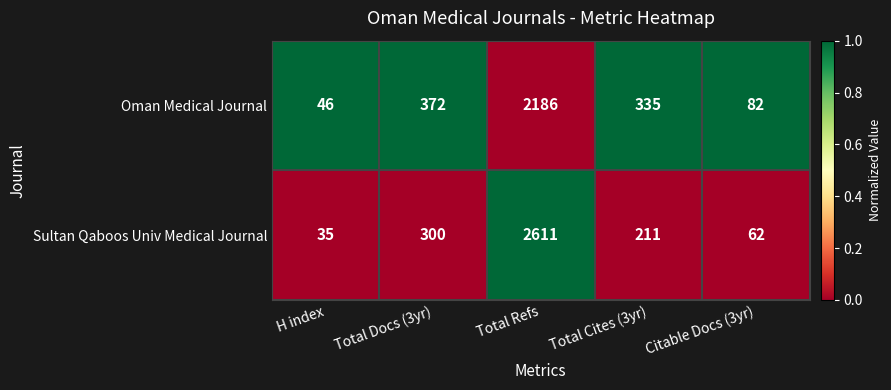

How many series are shown in this chart?

2